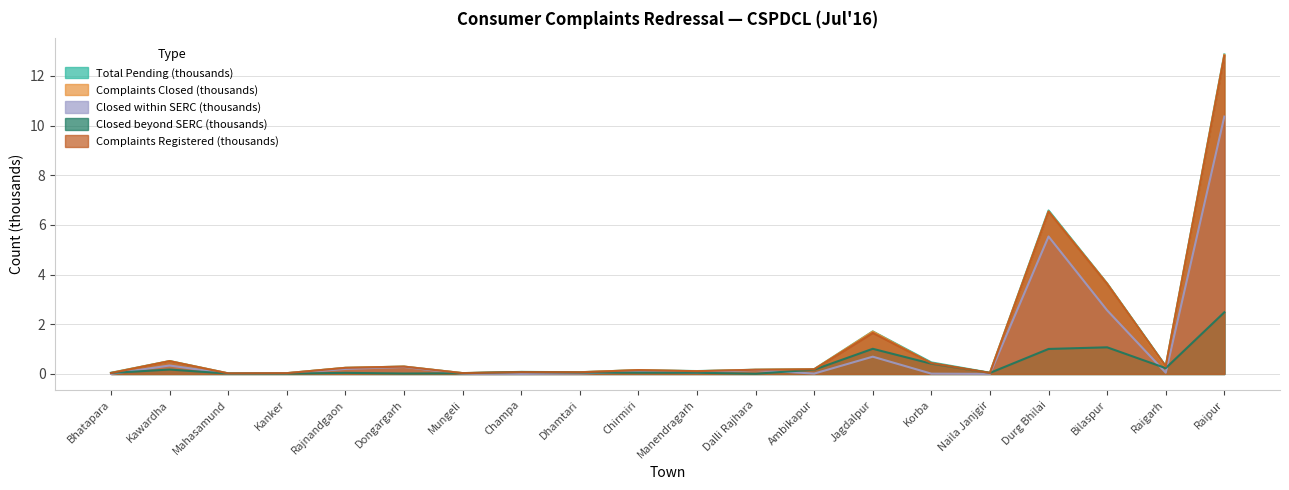

How many lines are shown in the chart?

5